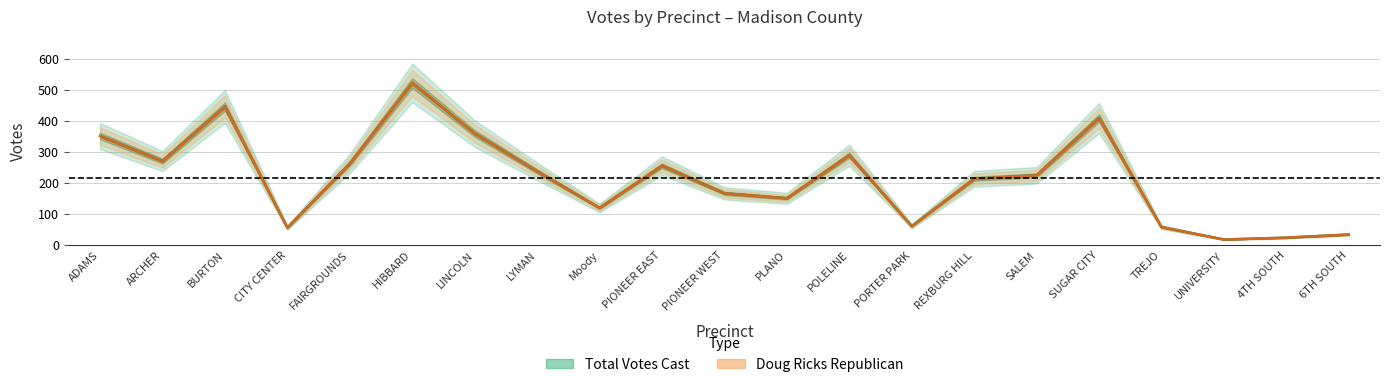

What is the total value across all series at HIBBARD?

1044